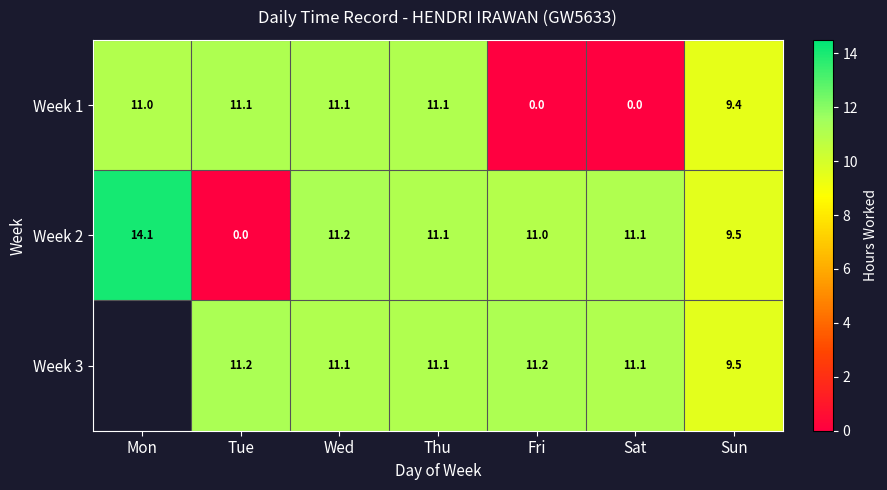

Count the number of data series in this chart.

3